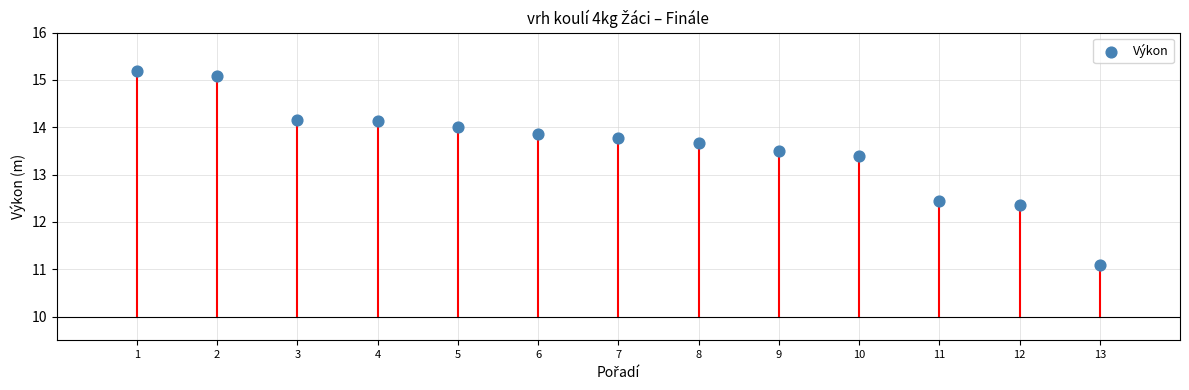

What is the range of Y values (max minus min)?

4.1